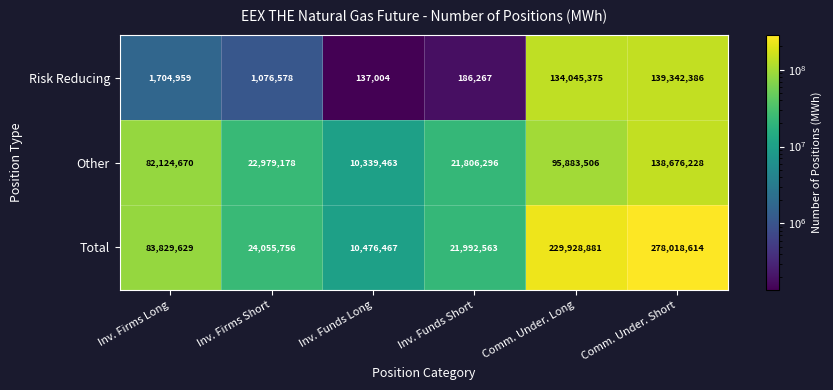

How many distinct data groups are displayed?

3